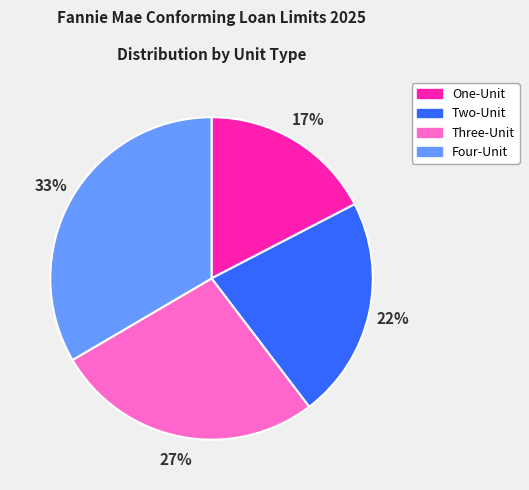

How many segments does this pie chart have?

4